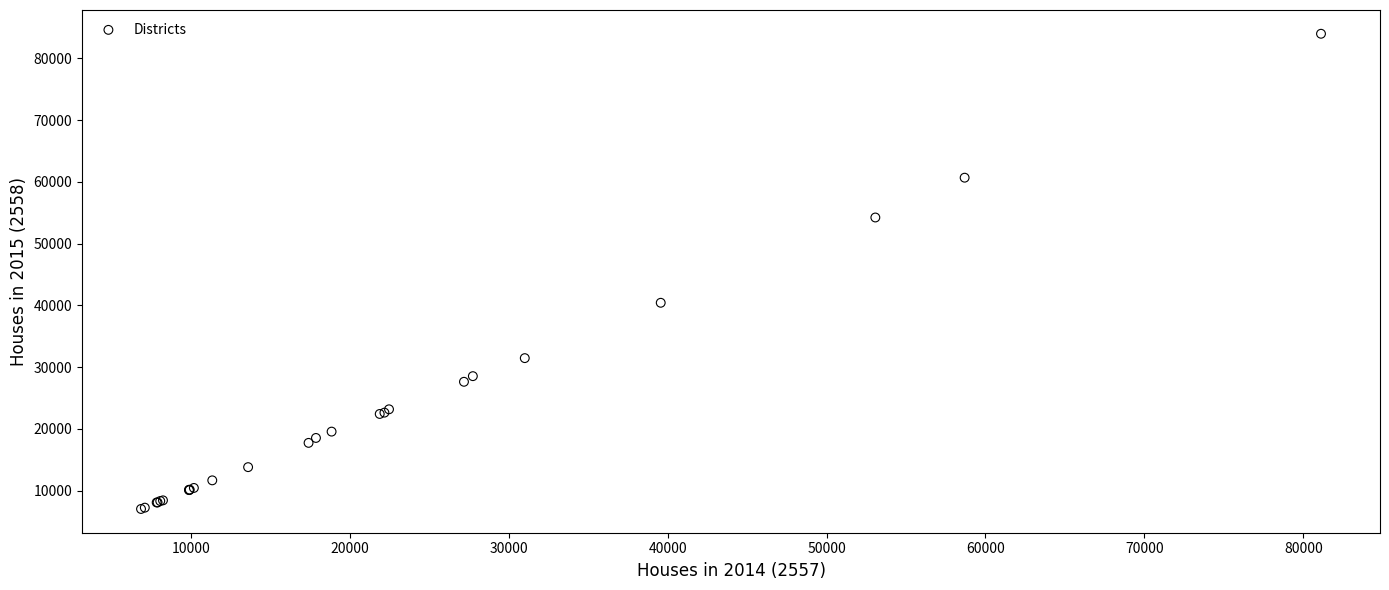

What Y value in the scatter plot is closest to 45512?

40423